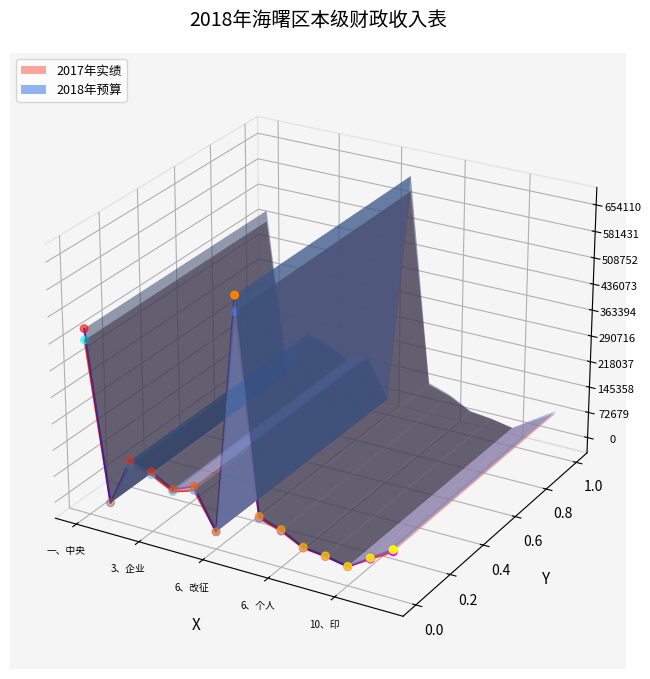

Which series has the largest total across all categories?

2018年预算